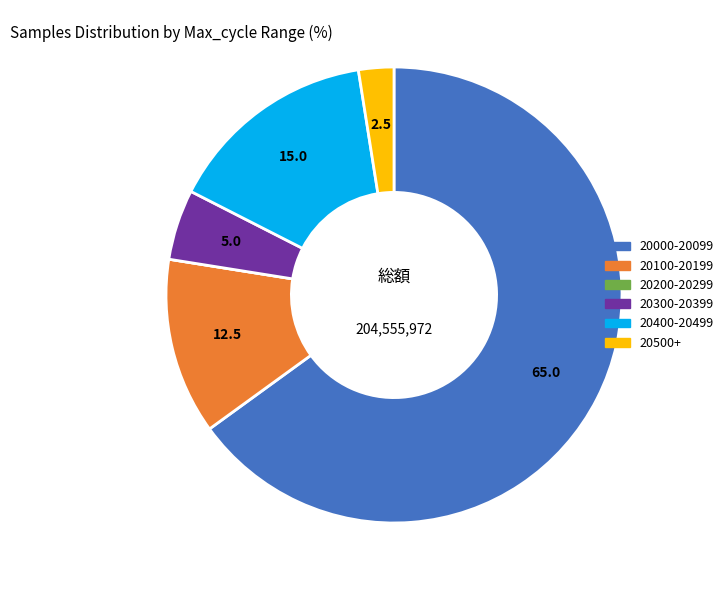

Is there any slice that represents more than half of the pie?

Yes